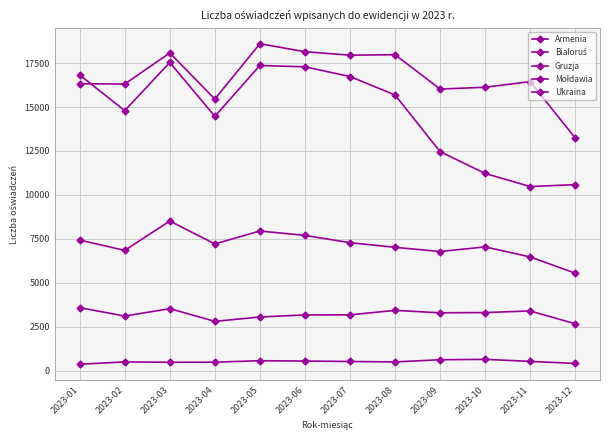

How many data points in Ukraina are less than 15685?

6